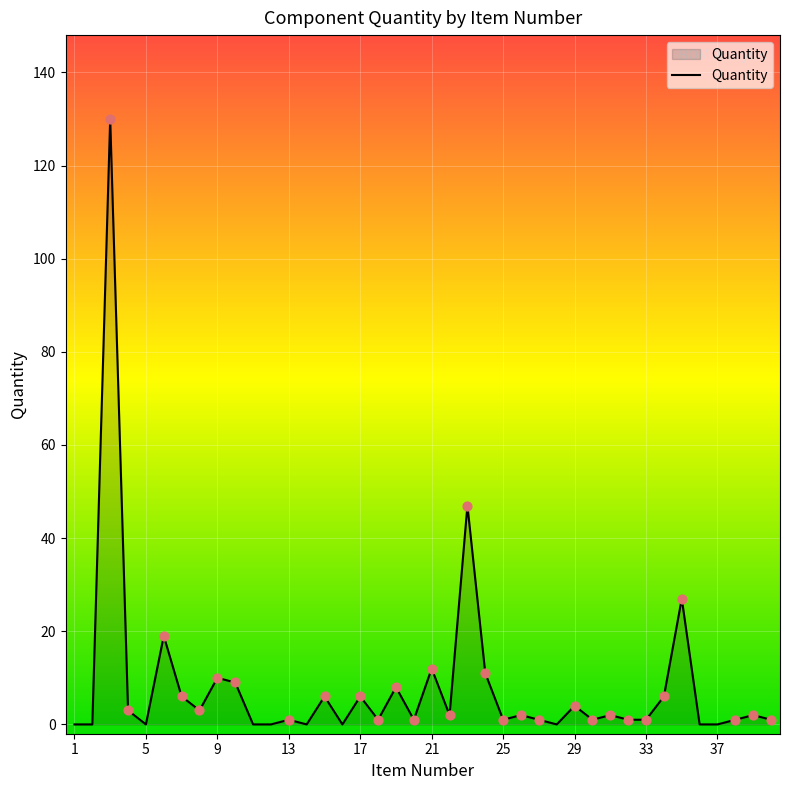

What is the difference between the maximum and minimum values?

130